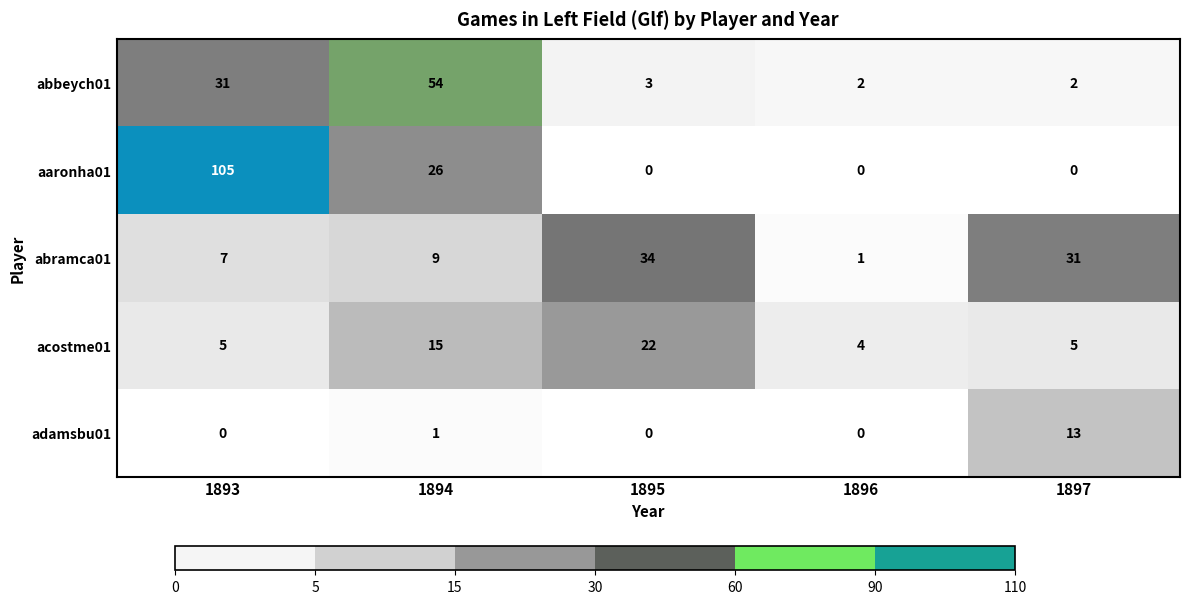

True or false: abbeych01 has a value of 41 at 1893.

False